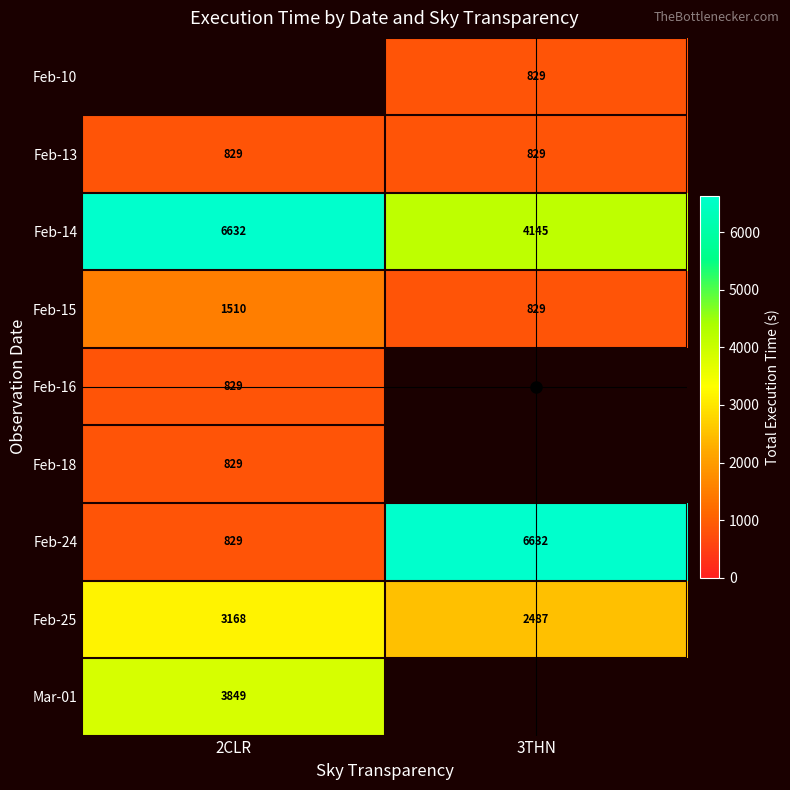

Is it true that Feb-18 equals 829.0 at 2CLR?

True